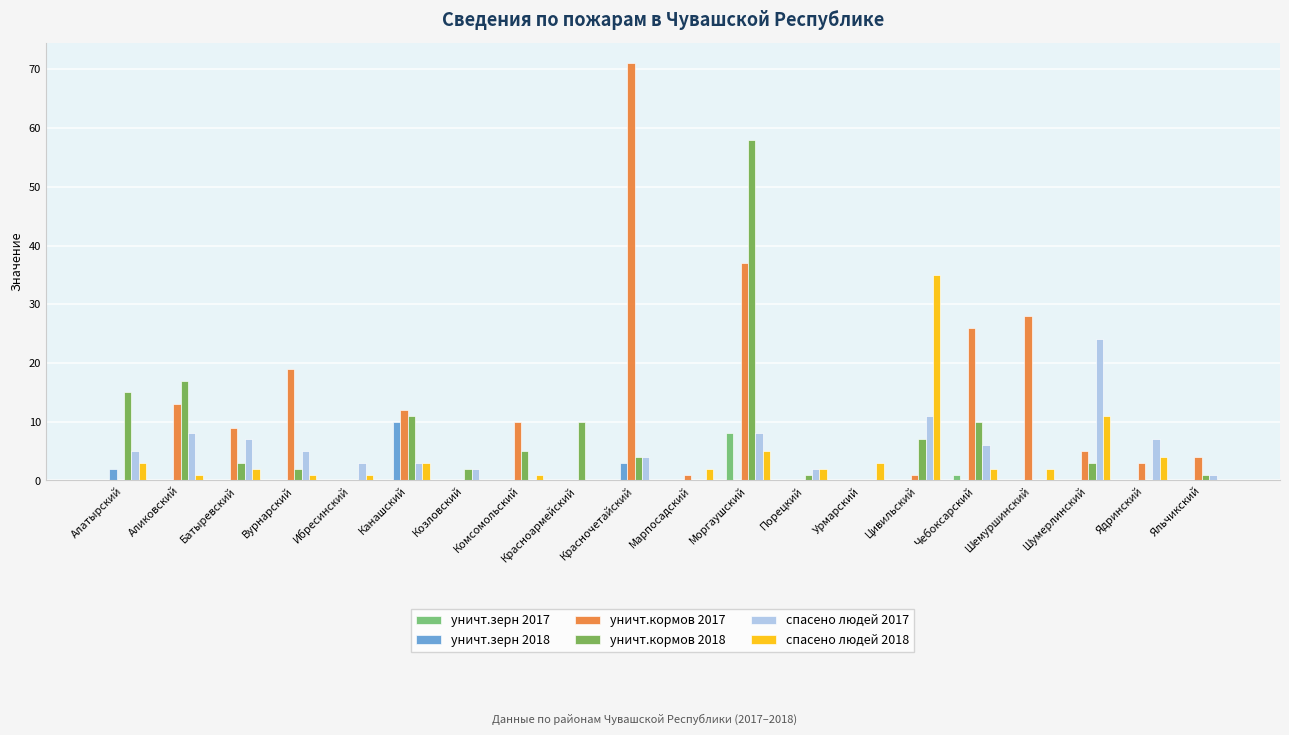

At which category is the sum across all series the highest?

Моргаушский